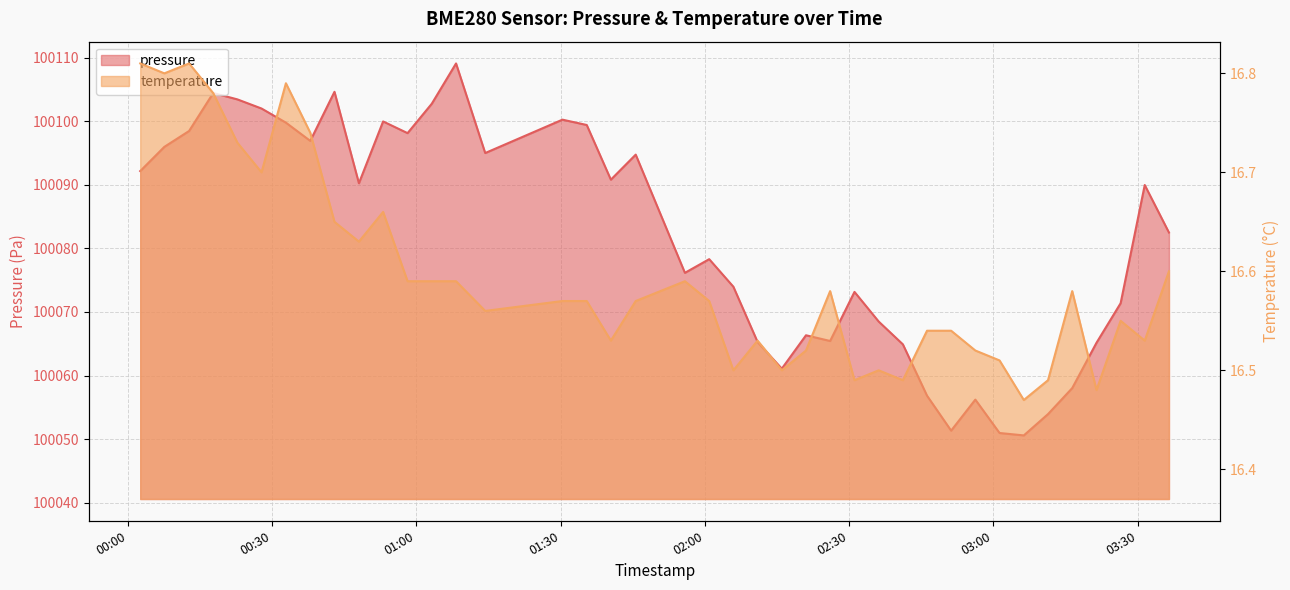

At how many categories does at least one series exceed 23599?

40